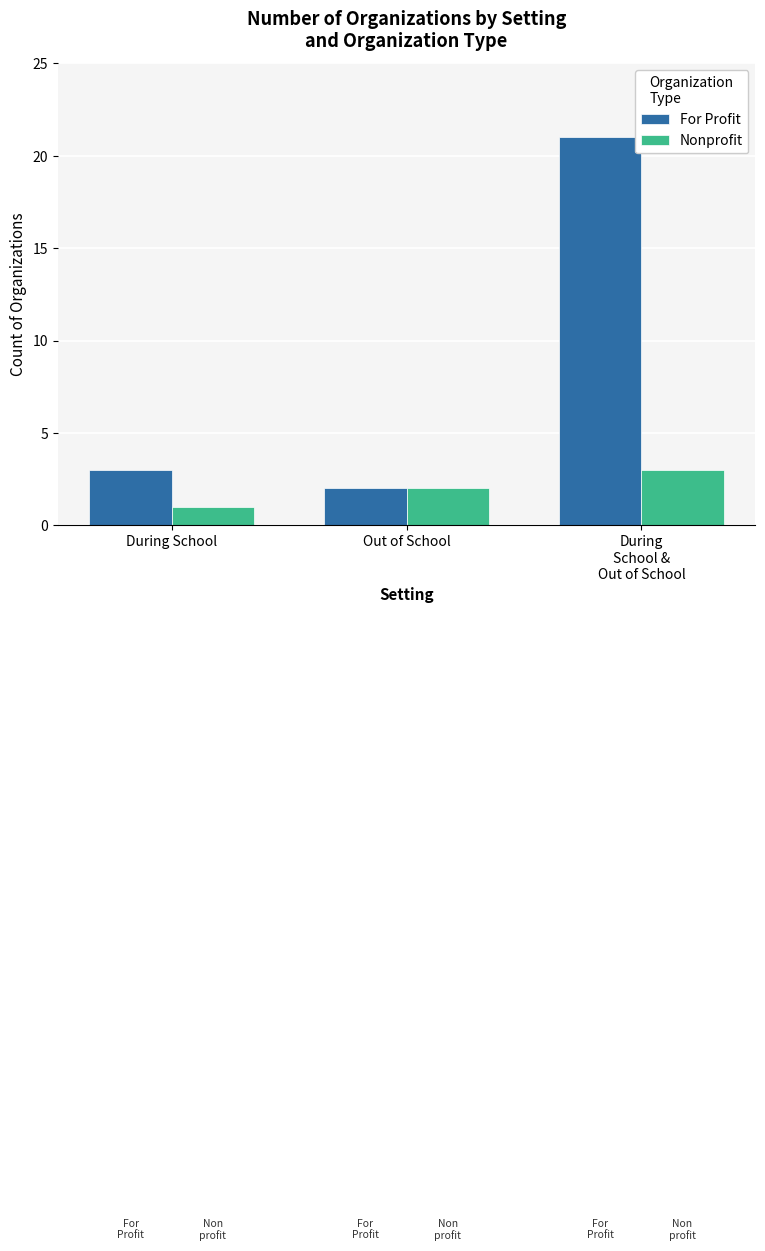

List the labels in order of For Profit value, smallest first.

Out of School, During School, During
School &
Out of School